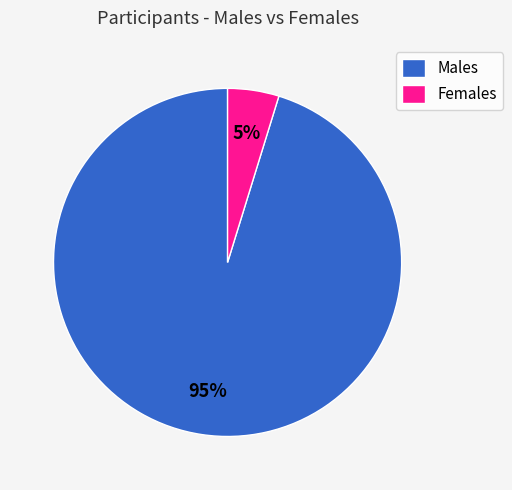

To the nearest percent, what is the difference between the Males and Females slice percentages?

90%